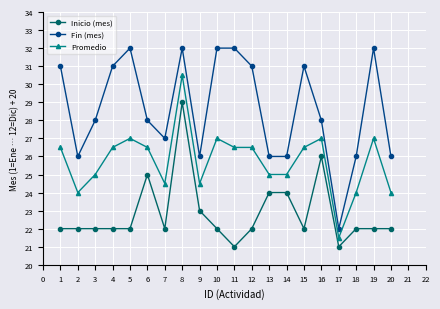

Is this an area chart (filled region under the line)?

No